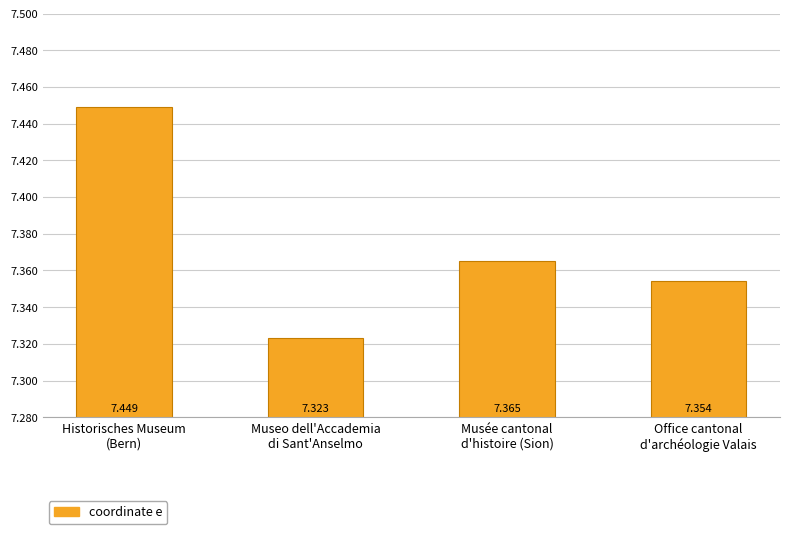

At which category does the chart reach its peak across all series?

Historisches Museum
(Bern)